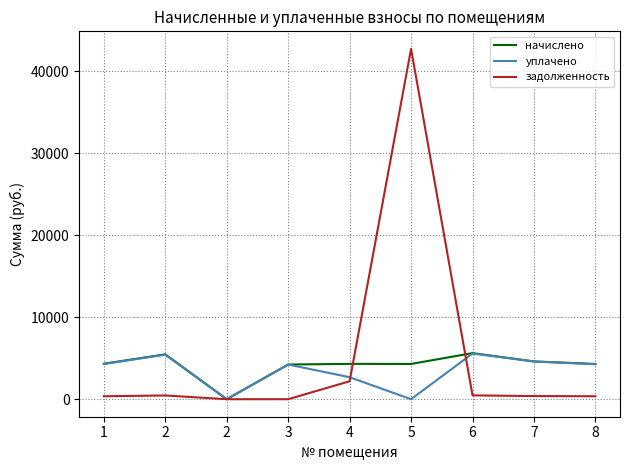

Reading left to right, extract all data points from this chart.

начислено: 4330.0	5477.2	0.0	4232.0	4311.5	4302.2	5625.2	4607.5	4302.2
уплачено: 4291.6	5428.6	0.0	4231.5	2683.2	0.0	5575.4	4607.9	4264.1
задолженность: 360.8	456.4	0.0	0.0	2189.8	42759.4	468.8	384.0	358.5